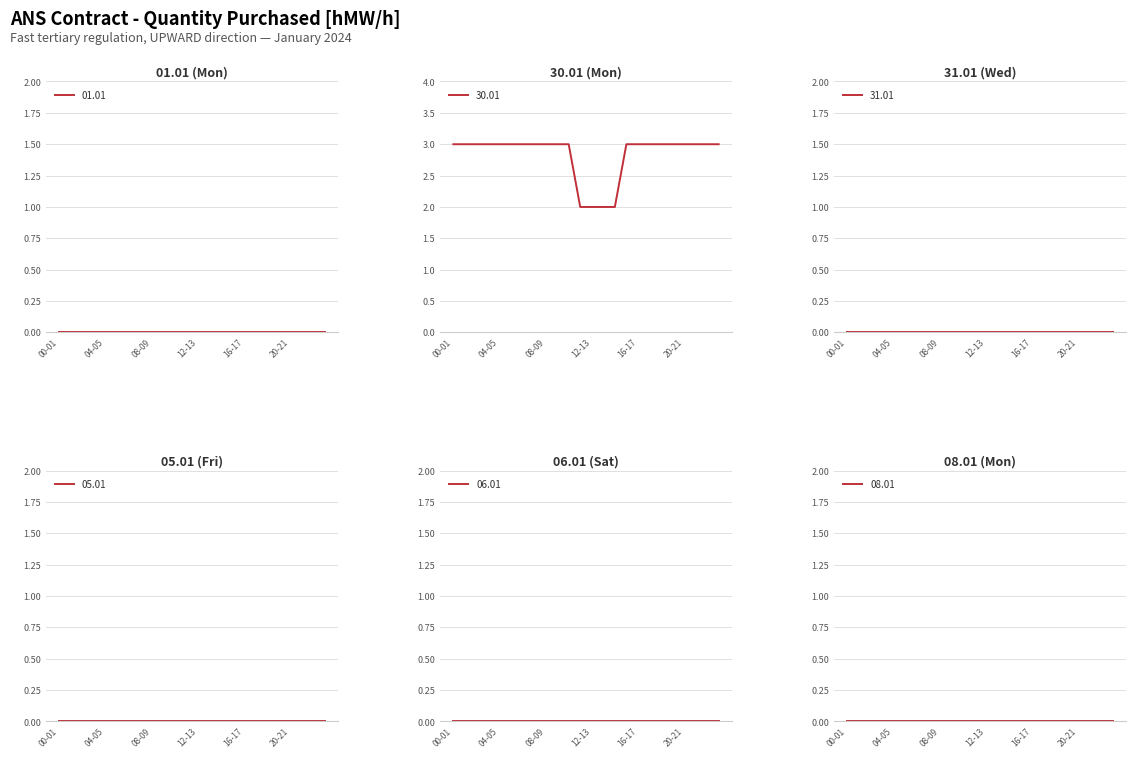

Count the 30.01 values in the range 3 to 4.

20